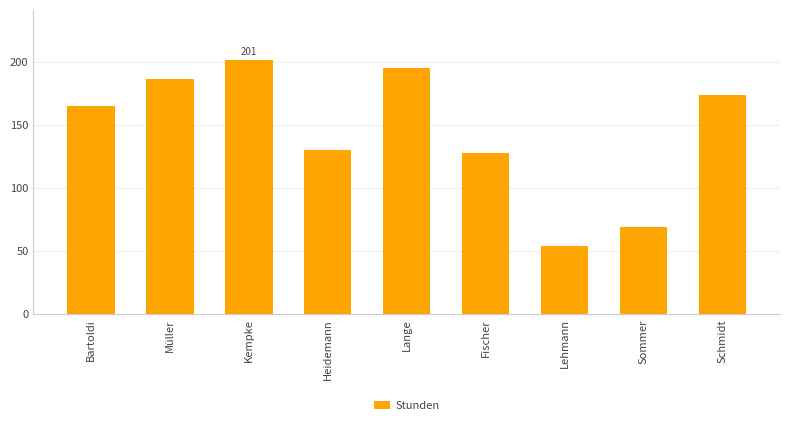

What is the sum of the values at Schmidt and Fischer?

302